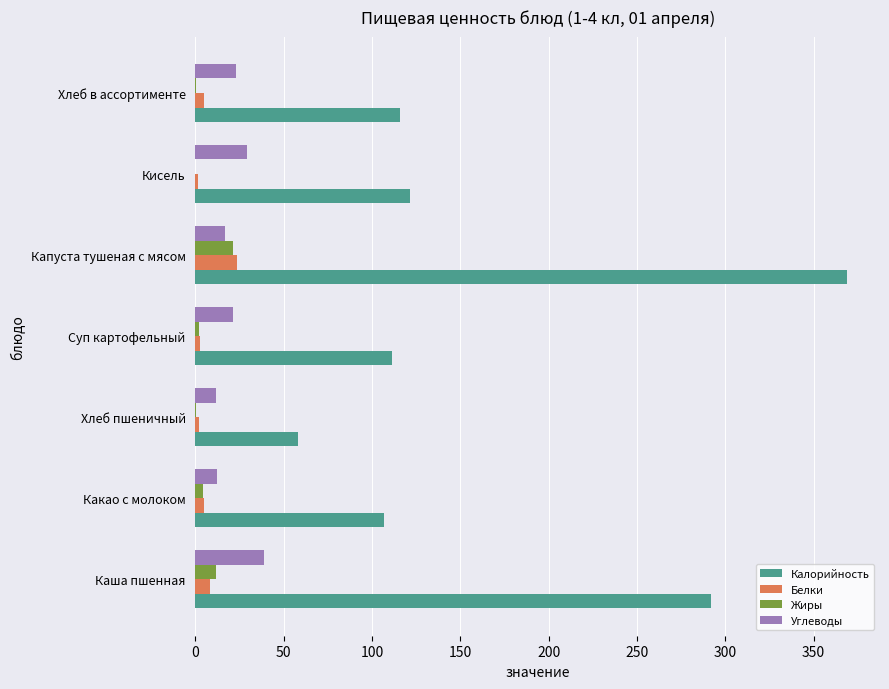

How many values in the Калорийность series exceed 115?

4